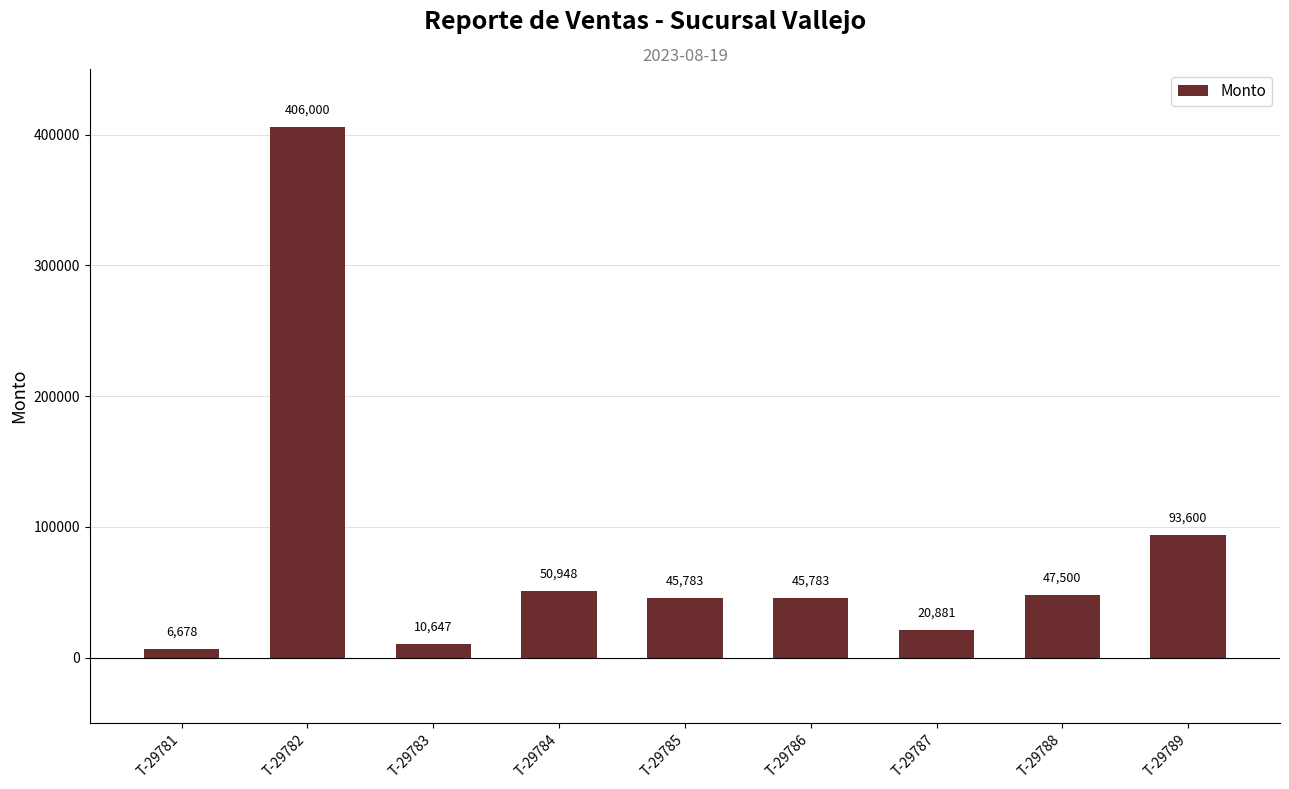

What is the smallest value displayed?

6678.0